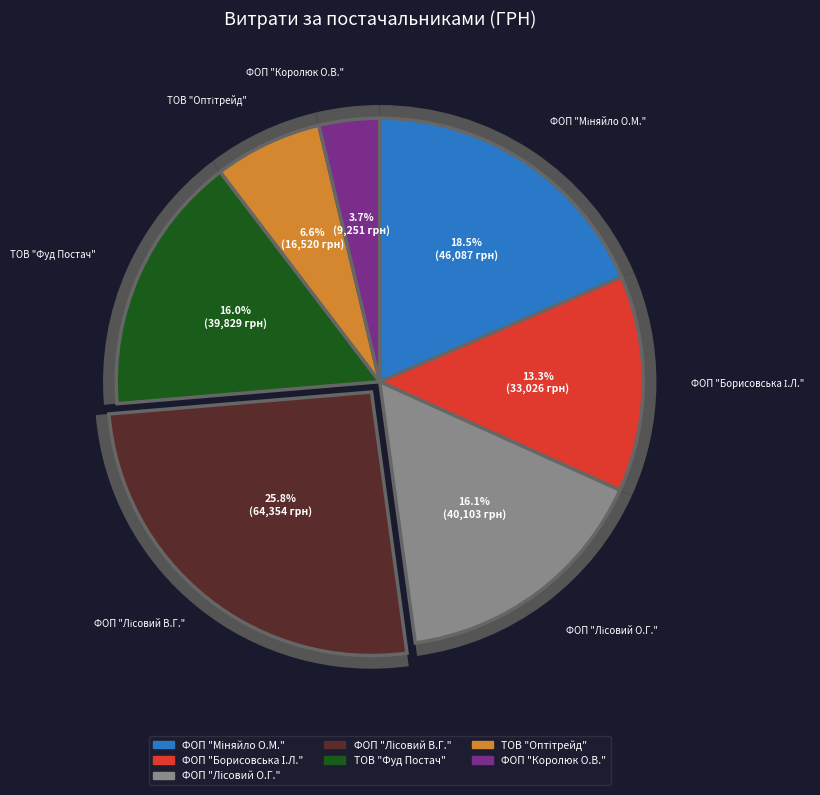

Does 12 account for over 50% of the chart?

No